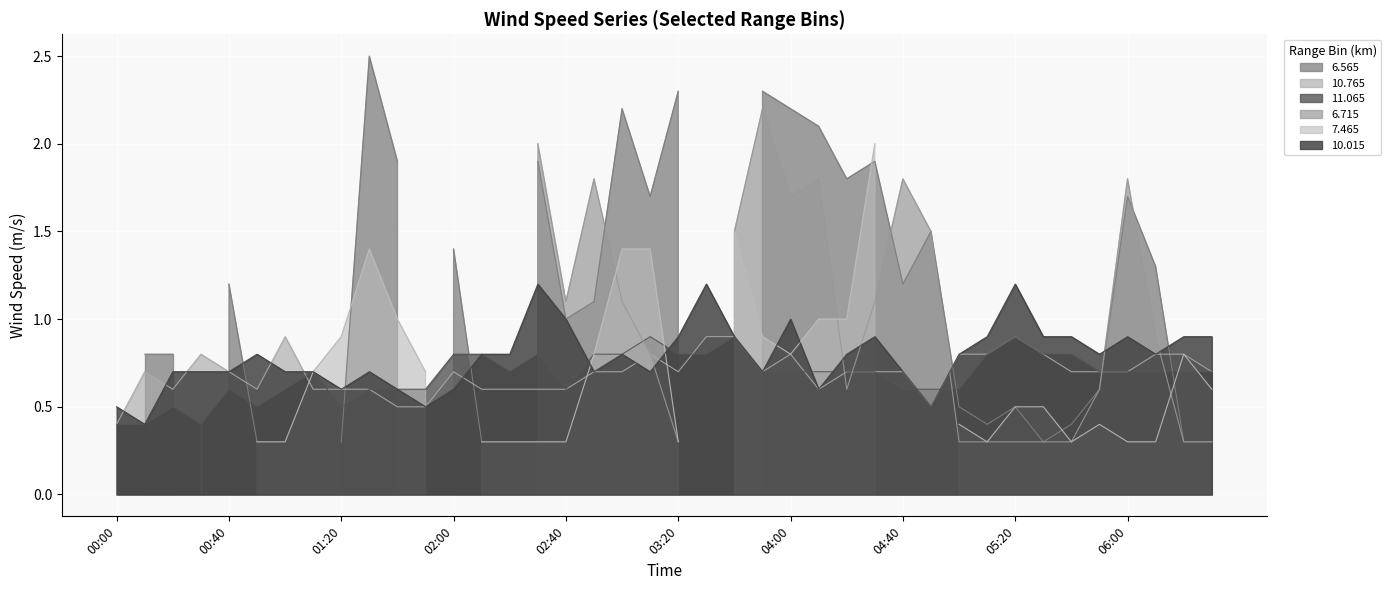

What value does the 11.065 series have at 2006/06/30 01:30?

0.6